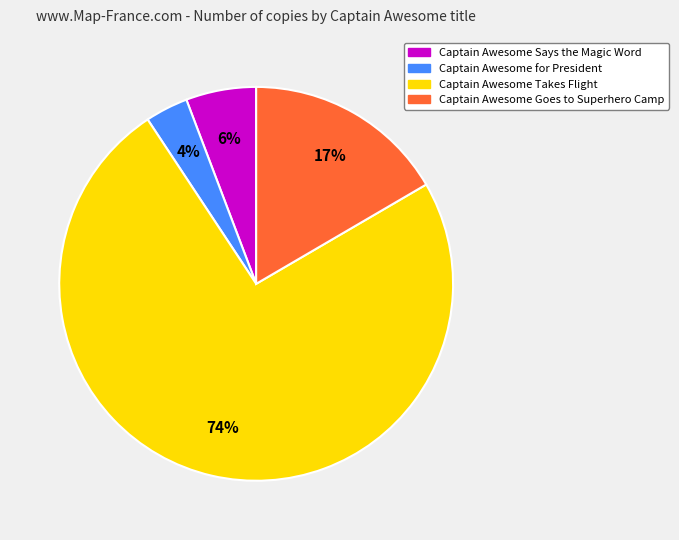

Is it true that Captain Awesome Takes Flight is 74% of the pie?

True